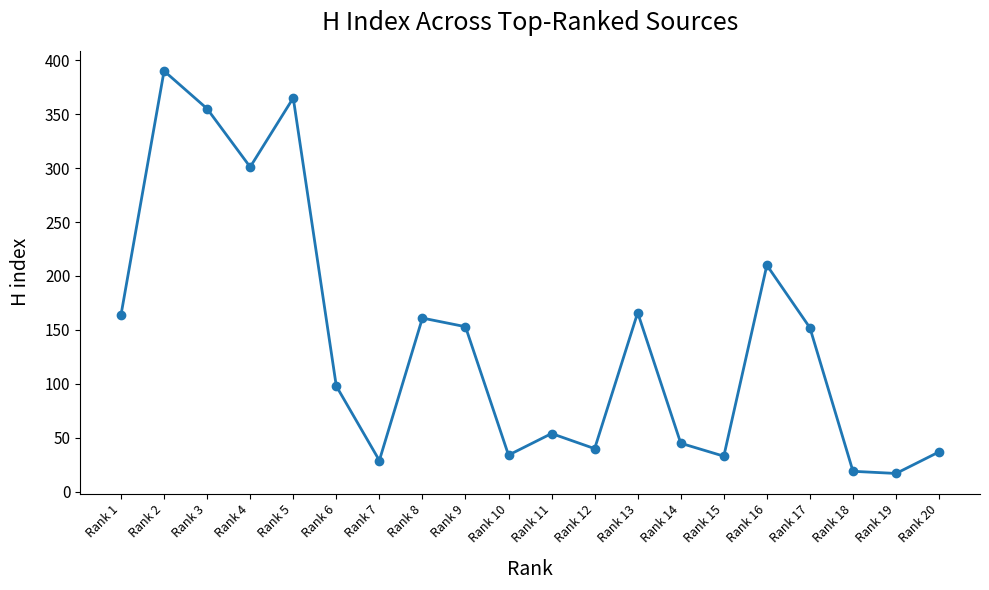

What is the change in value from Rank 3 to Rank 17?

-203